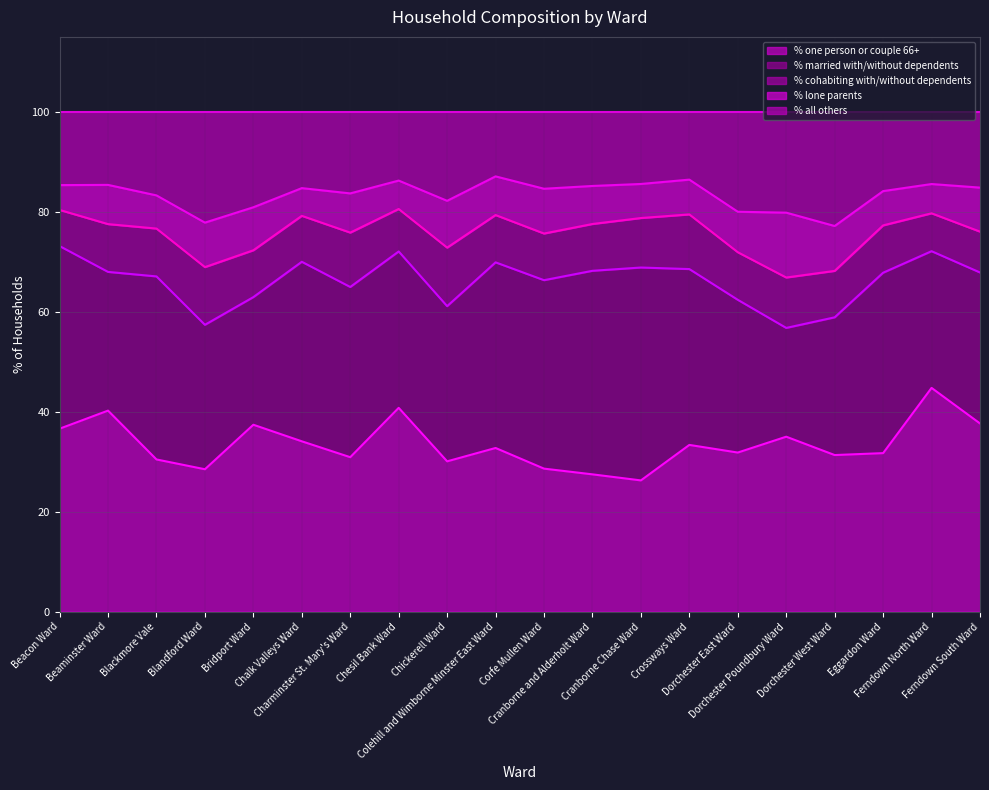

At which label does % cohabiting with/without dependents reach its minimum?

Beacon Ward